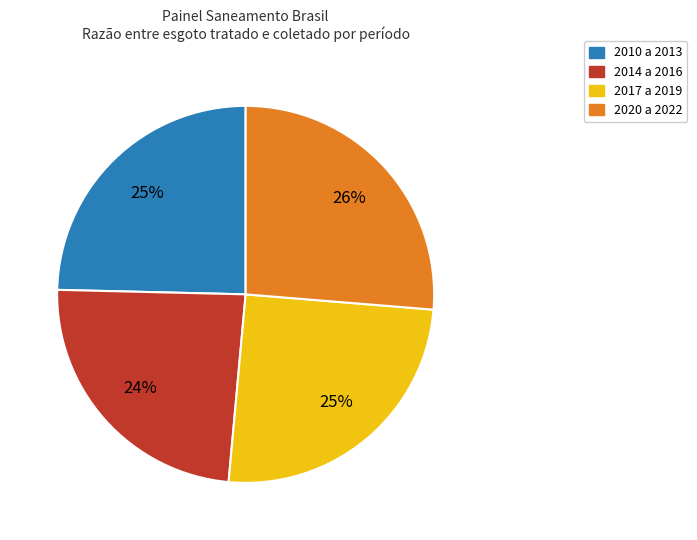

To the nearest percent, what is the difference between the largest and smallest slice percentages?

2%